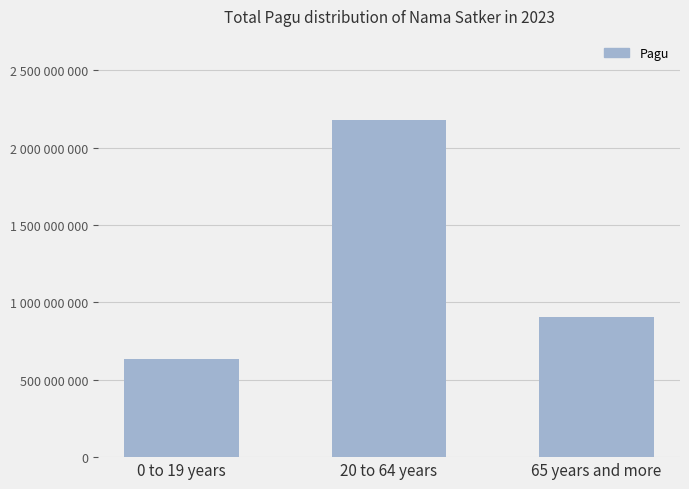

At which label is the value closest to 1406054597?

65 years and more